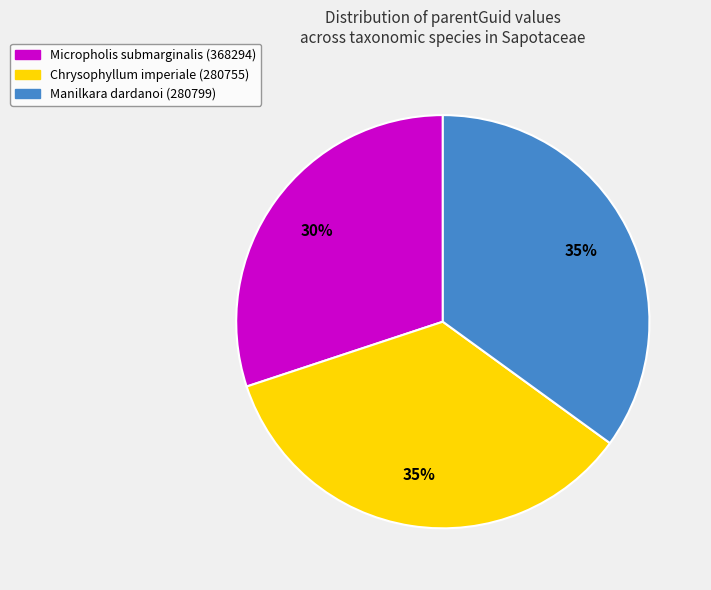

Approximately how many times larger is the value at Micropholis submarginalis (368294) compared to Chrysophyllum imperiale (280755)?

0.9